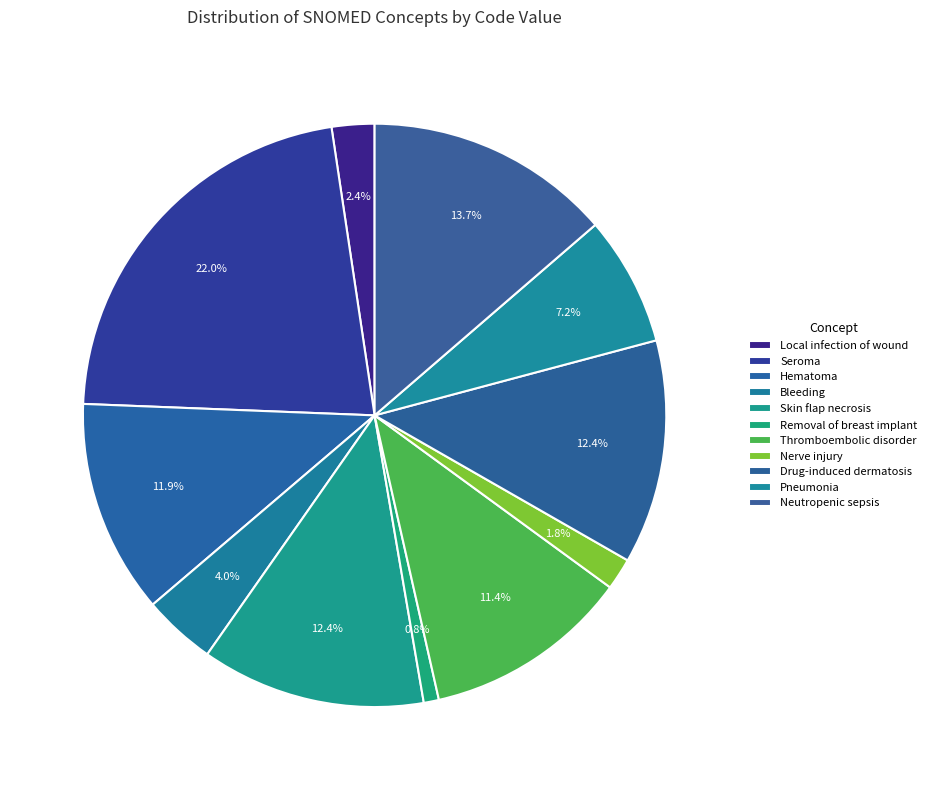

Which category has the smallest portion of the pie?

Removal of breast implant